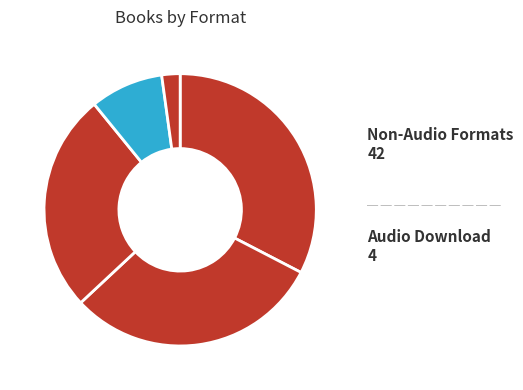

How many slices are in this pie chart?

5